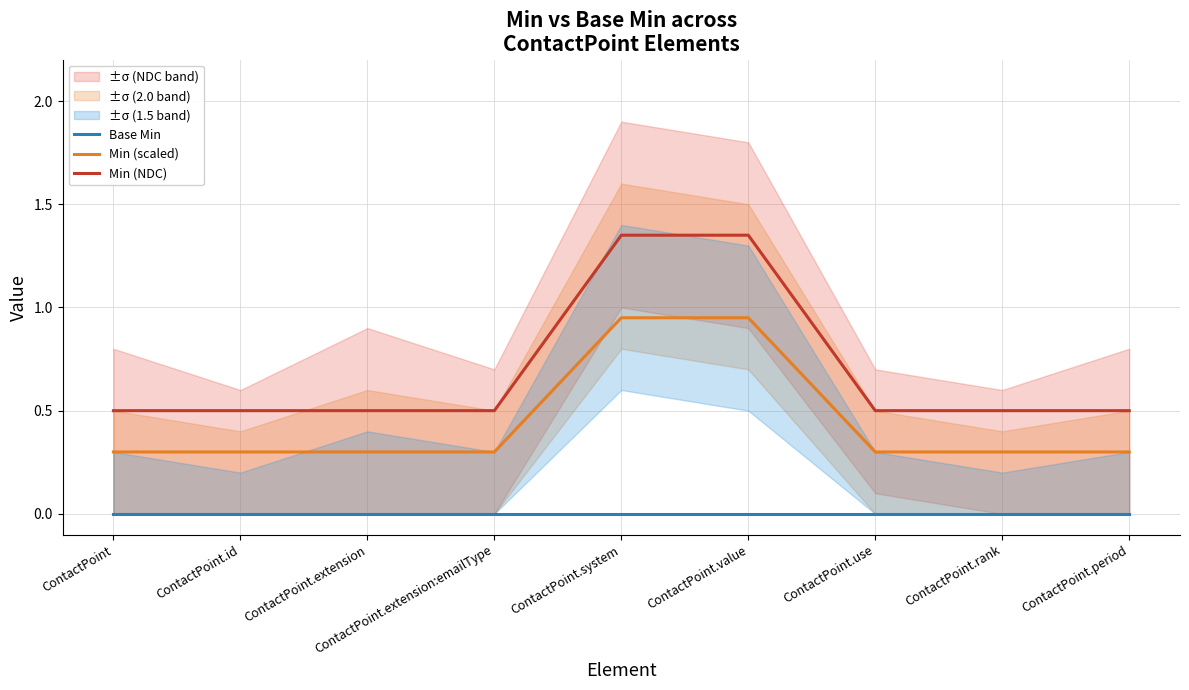

What is the approximate value of Min (NDC) at ContactPoint.period?

0.5